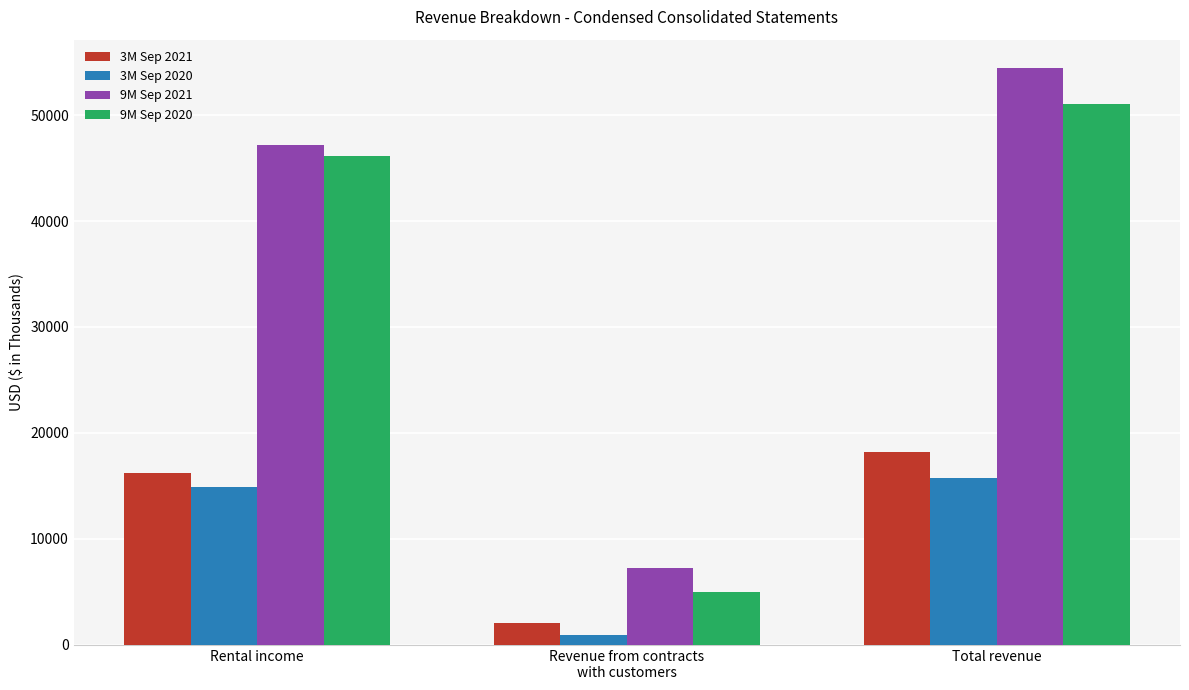

What is the total value across all series at Revenue from contracts
with customers?

15164